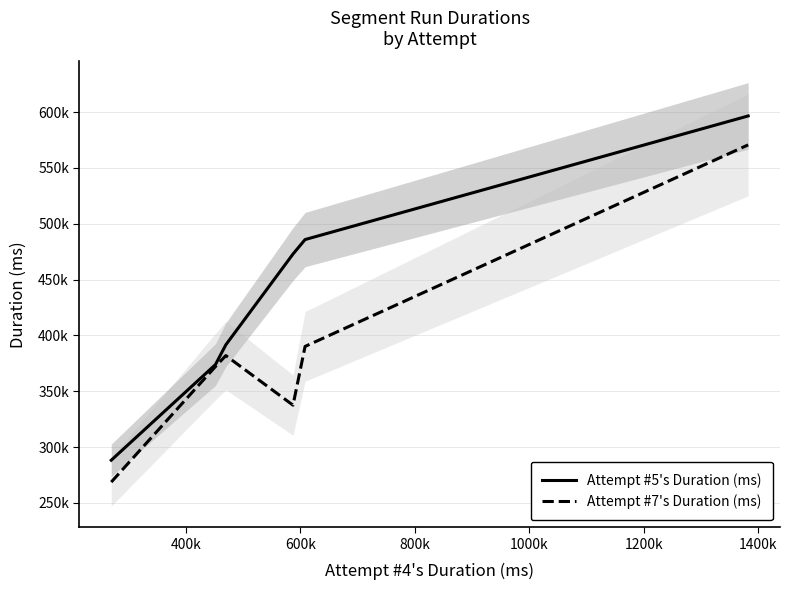

What is the lowest value of the Attempt #7's Duration (ms) series?

268712